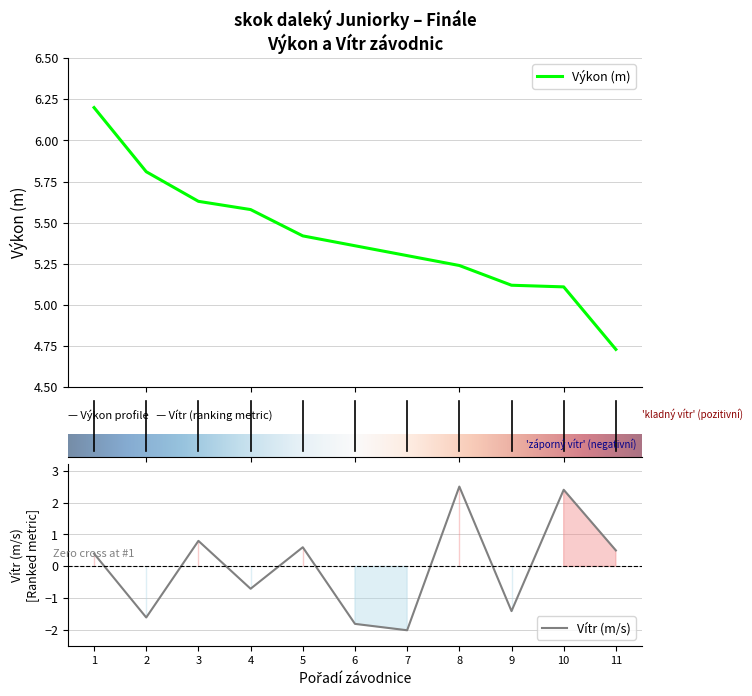

True or false: Vítr and Výkon cross at least once.

False